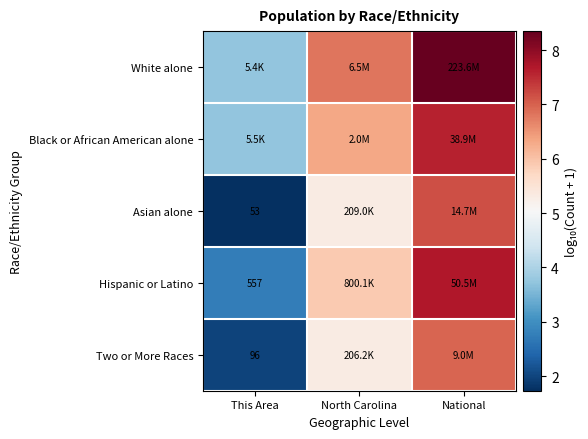

What is the minimum value for White alone?

3.7